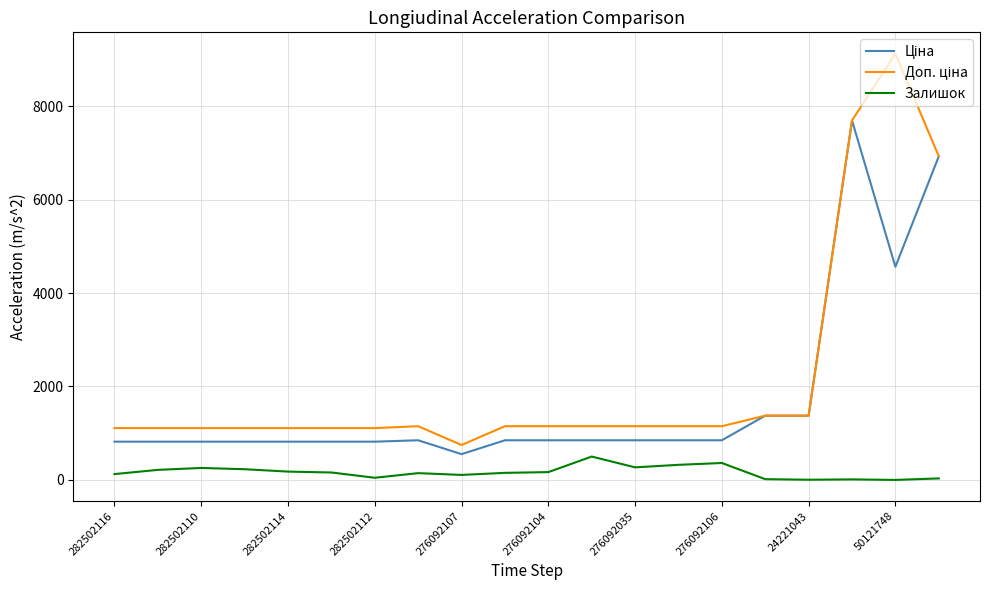

What is the maximum value shown in the chart?

9123.7